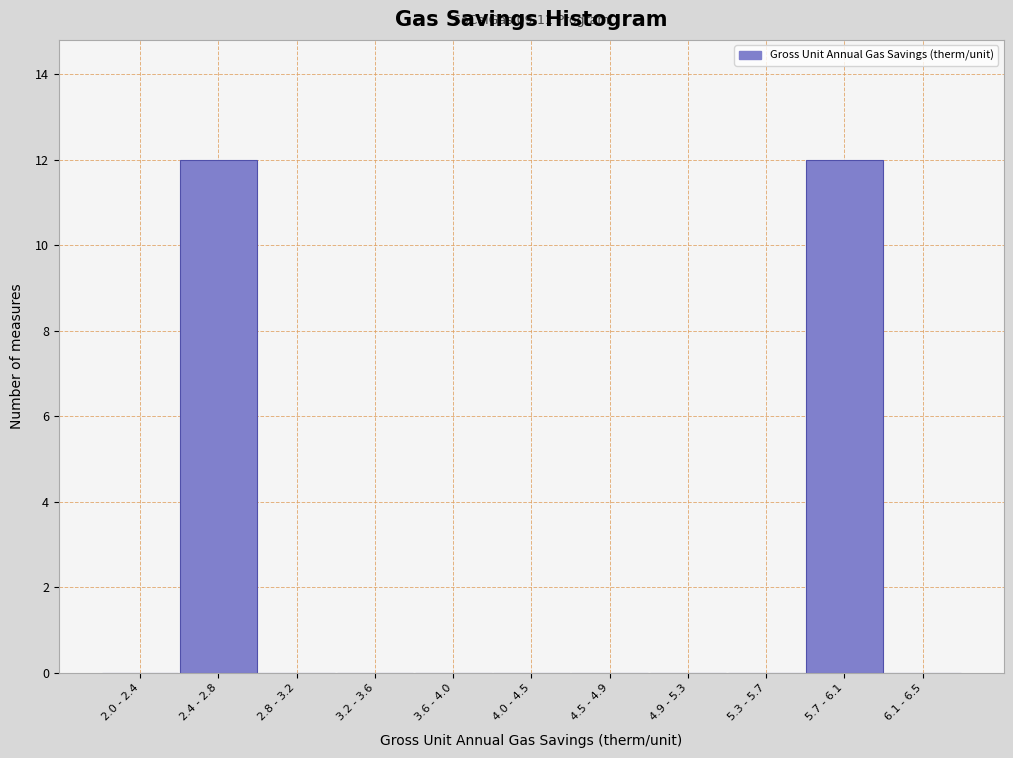

Reading right to left, extract all data points from this chart.

6.1 - 6.5=0	5.7 - 6.1=12	5.3 - 5.7=0	4.9 - 5.3=0	4.5 - 4.9=0	4.0 - 4.5=0	3.6 - 4.0=0	3.2 - 3.6=0	2.8 - 3.2=0	2.4 - 2.8=12	2.0 - 2.4=0